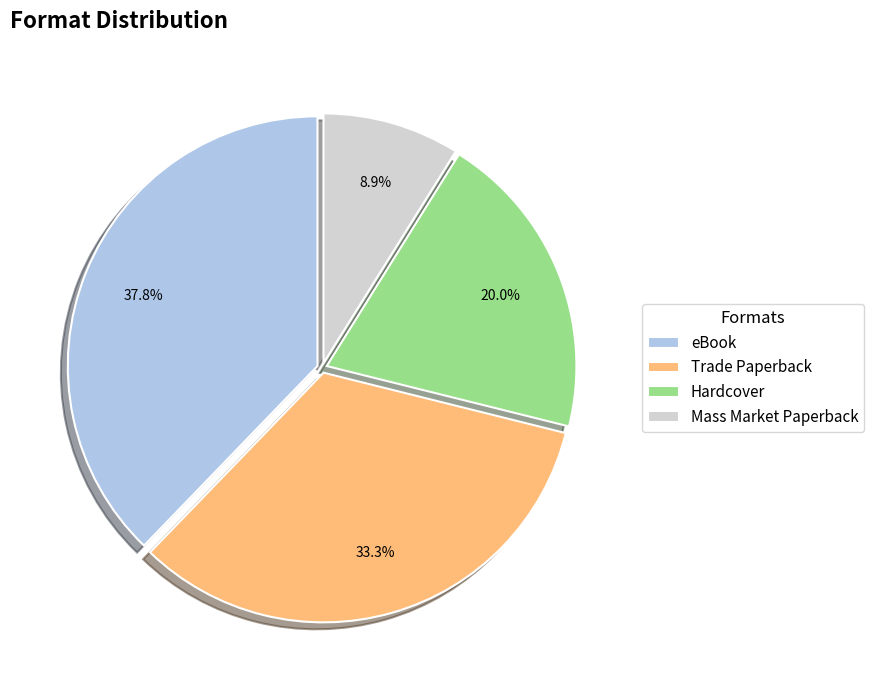

True or false: Trade Paperback accounts for 33% of the total.

True